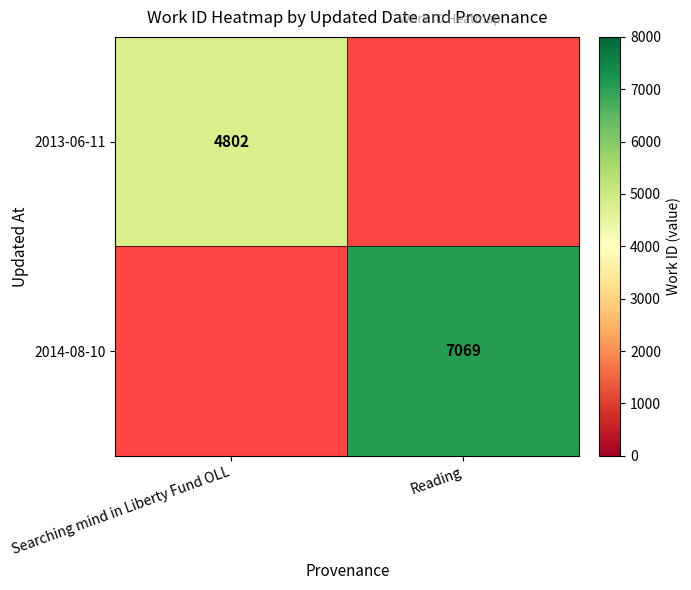

Is it true that 2014-08-10 equals 7069 at Reading?

True